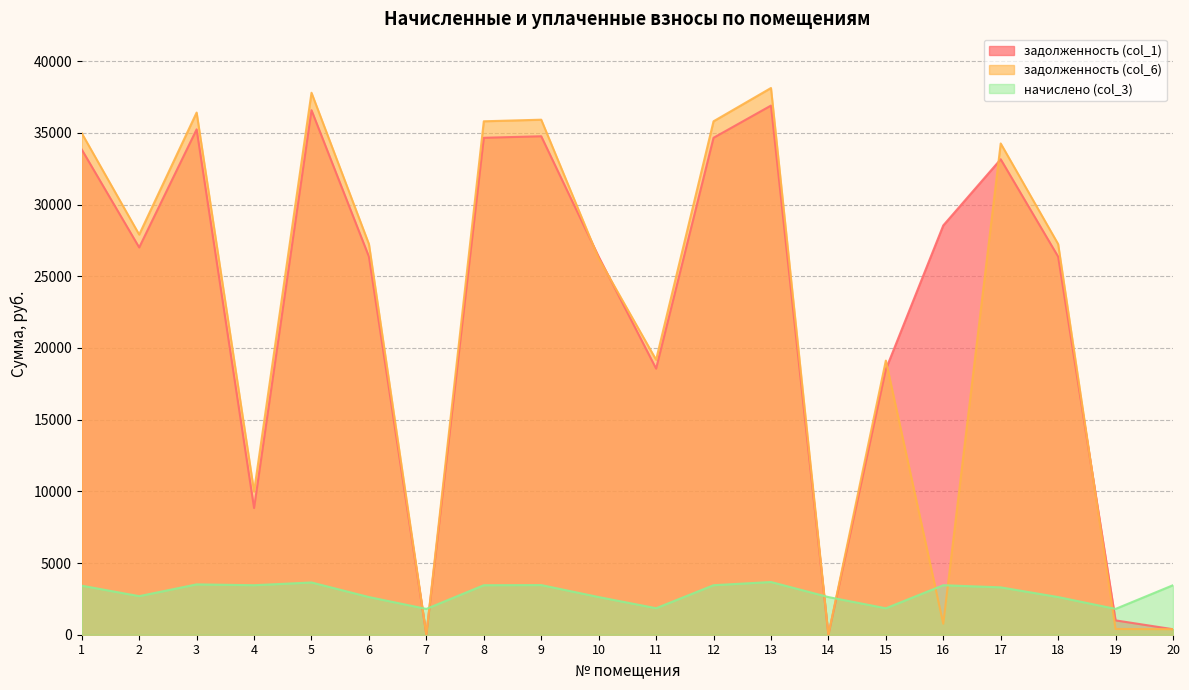

What is the difference between the highest and lowest values at 6?

24616.4